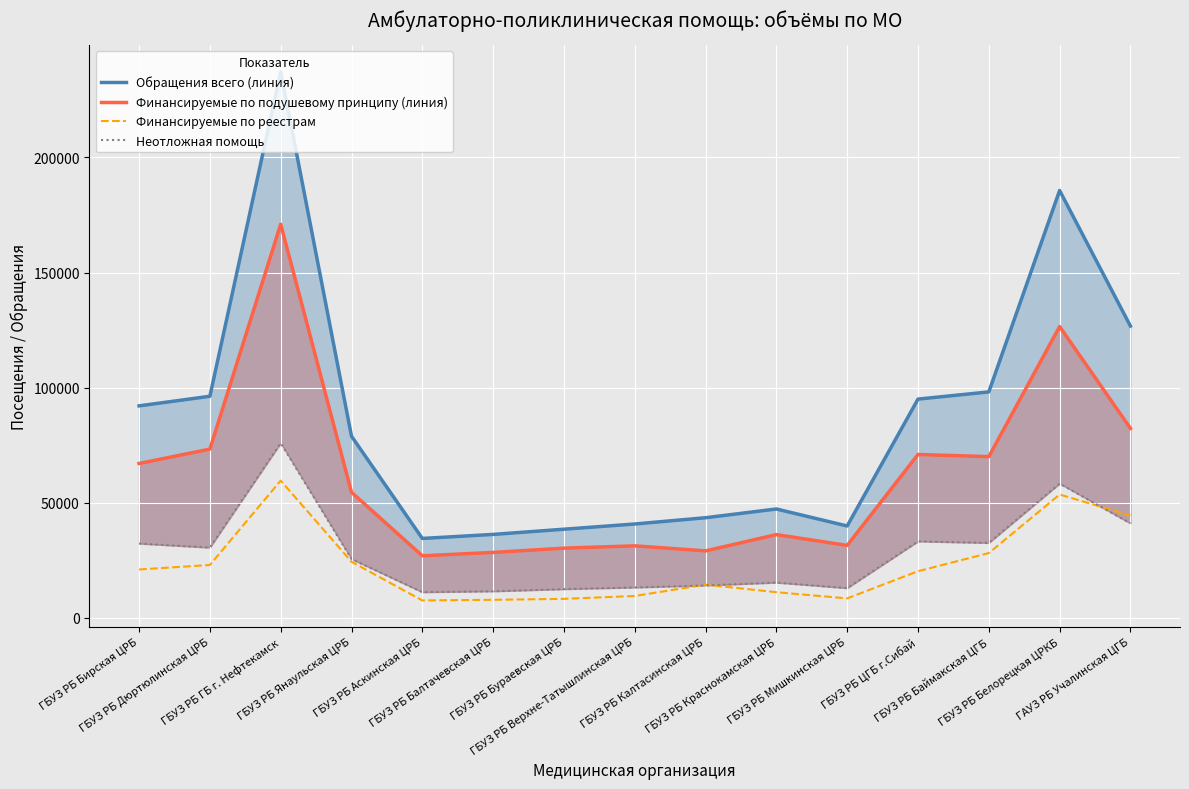

What is the maximum value for Финансируемые по реестрам?

59601